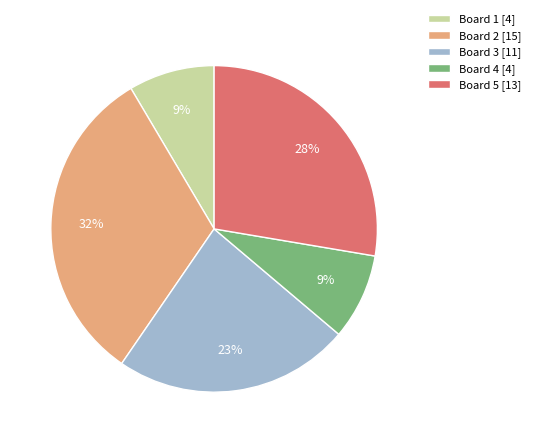

Is there a majority slice in this chart?

No